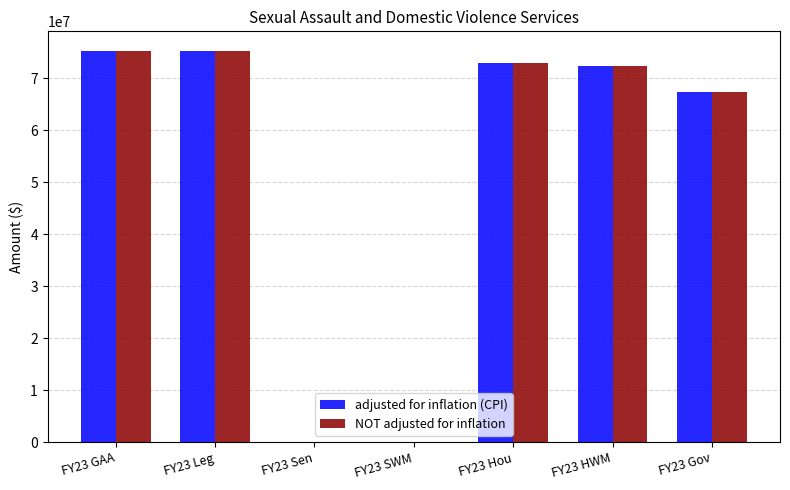

What is the sum of all NOT adjusted for inflation values?

363501665